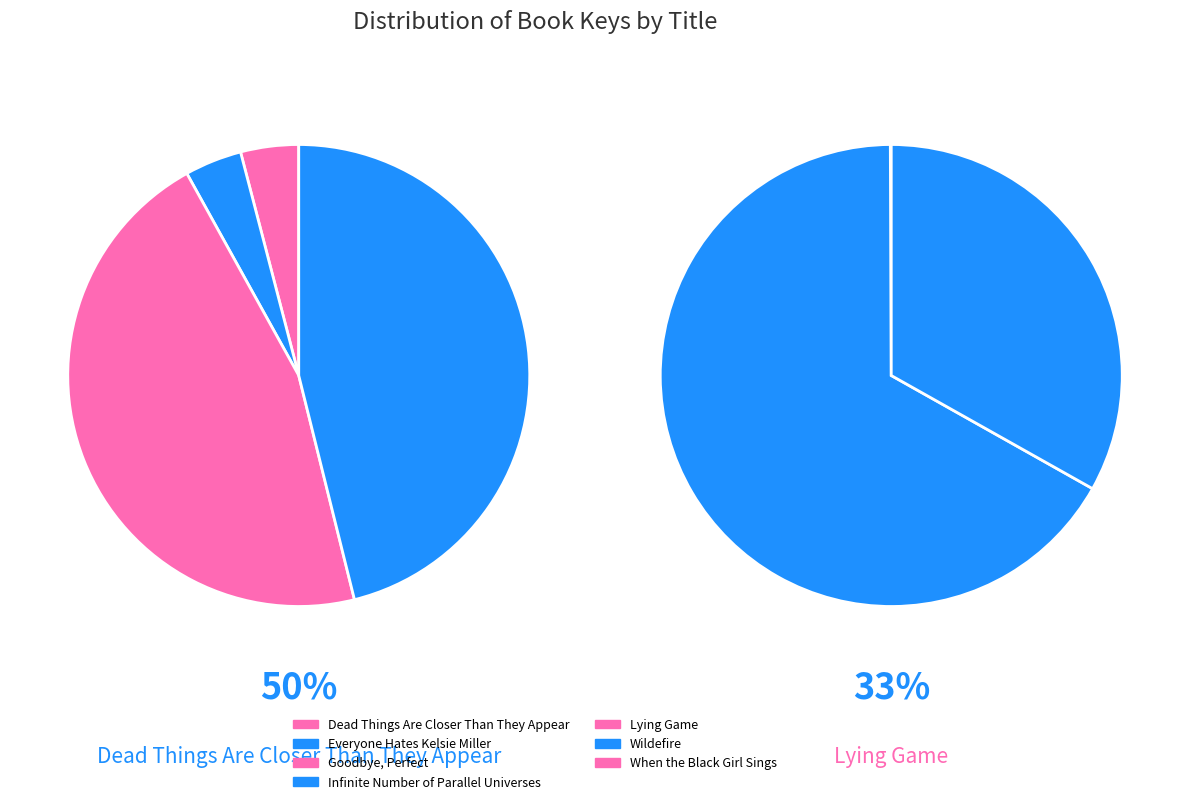

Rank the categories by value from lowest to highest.

Lying Game, When the Black Girl Sings, Wildefire, Everyone Hates Kelsie Miller, Dead Things Are Closer Than They Appear, Goodbye, Perfect, Infinite Number of Parallel Universes